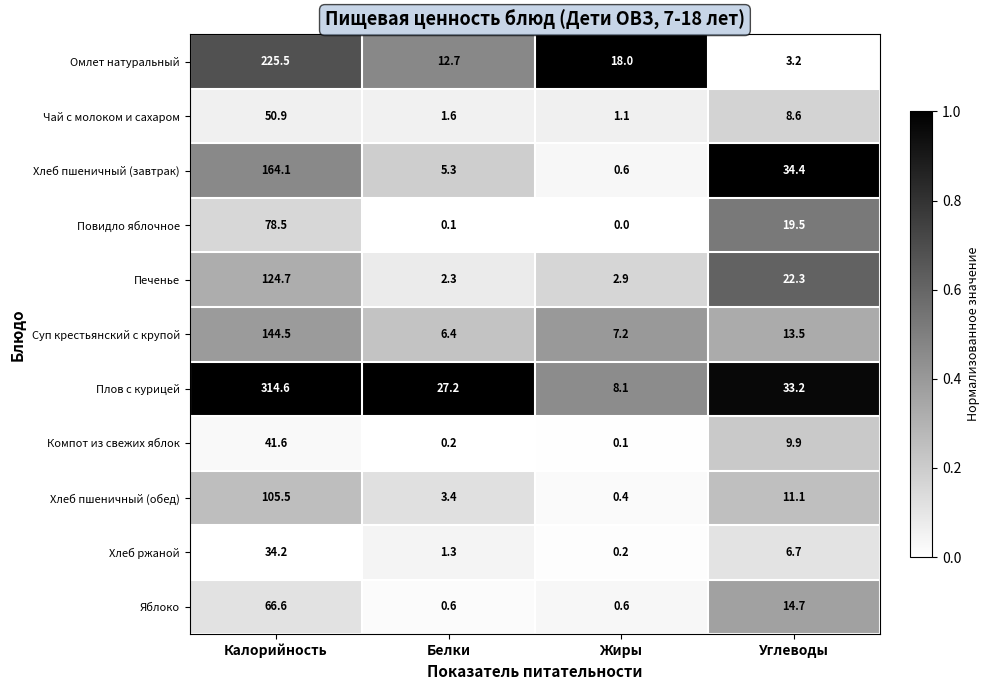

What is the total value across all series at Жиры?

39.2